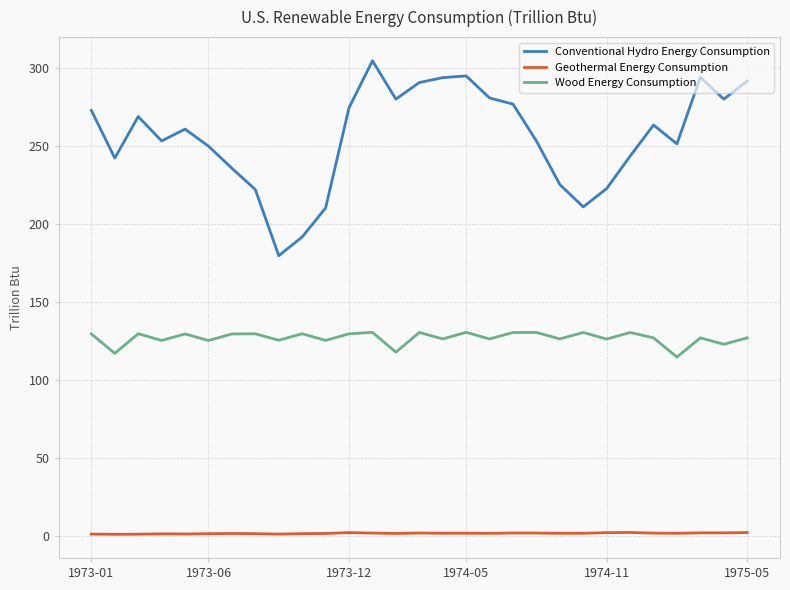

What is the maximum value shown in the chart?

304.5